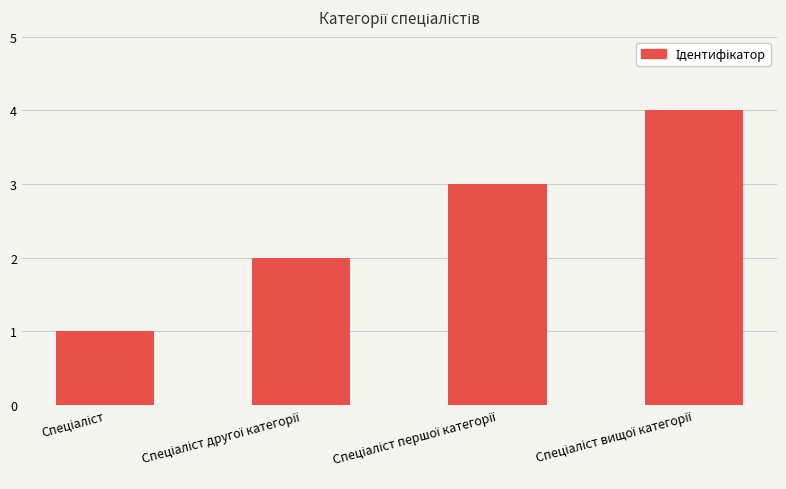

What is the greatest value displayed?

4